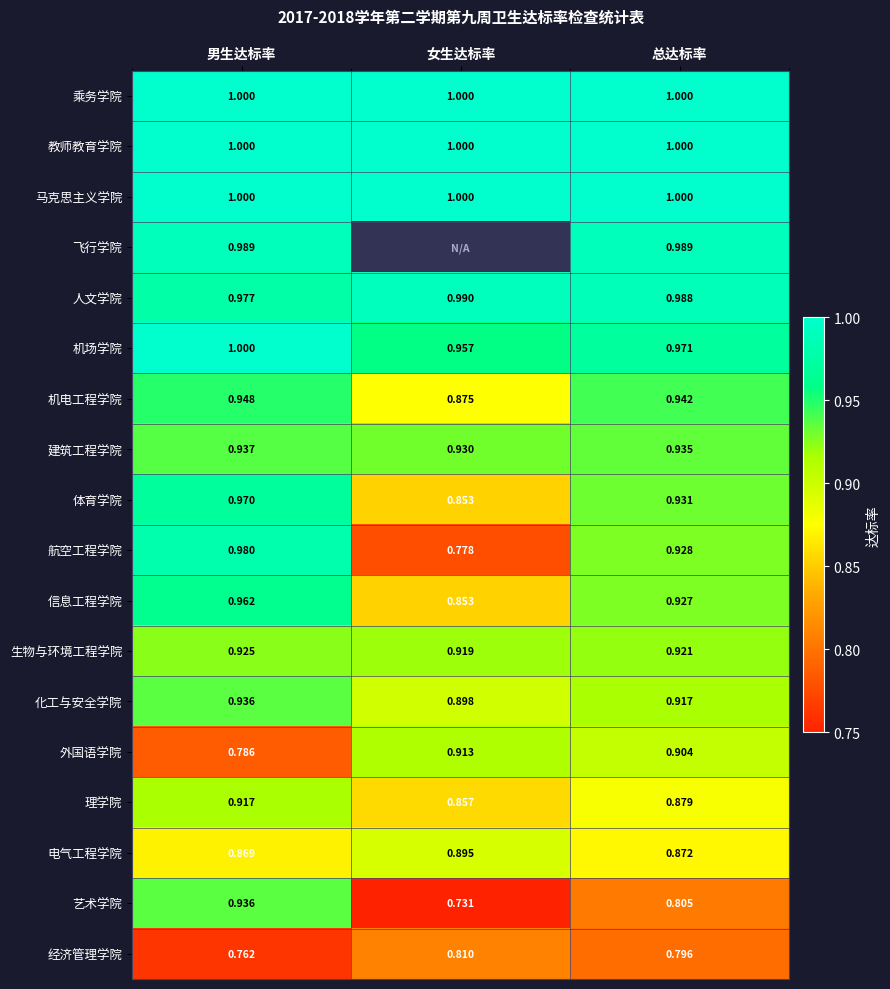

True or false: 人文学院 has a value of 1.0 at 女生达标率.

True